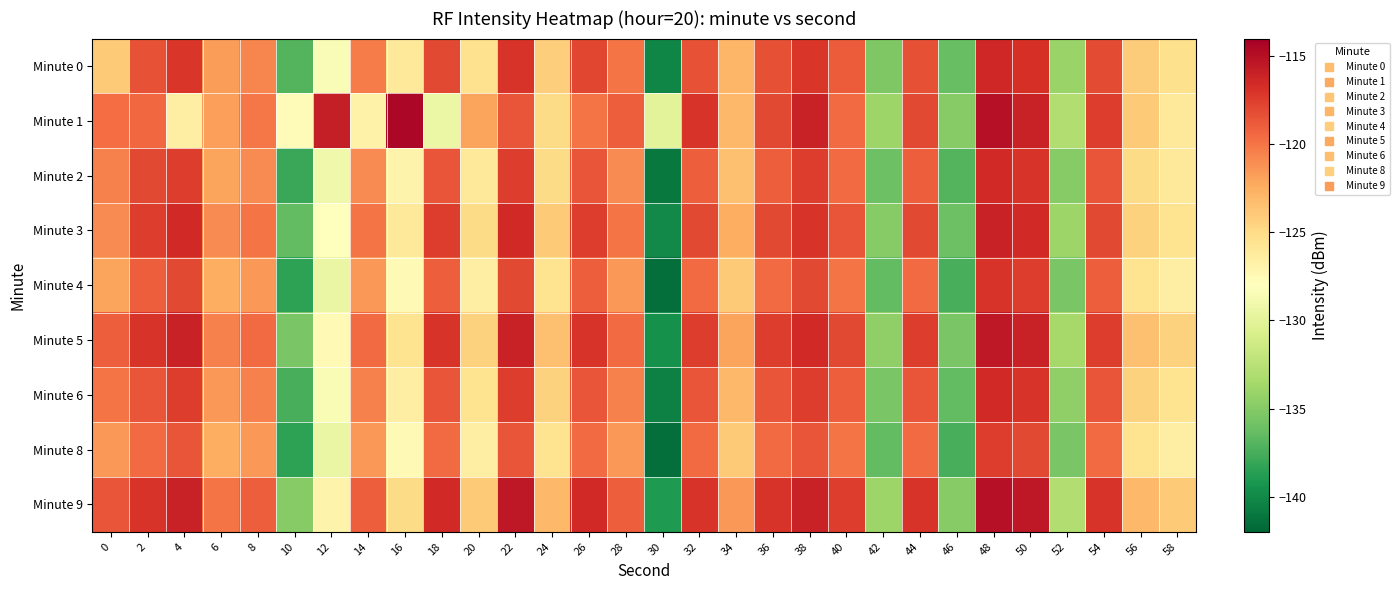

Rank the series by their maximum value, from lowest to highest.

Minute 8, Minute 4, Minute 2, Minute 6, Minute 0, Minute 3, Minute 5, Minute 9, Minute 1